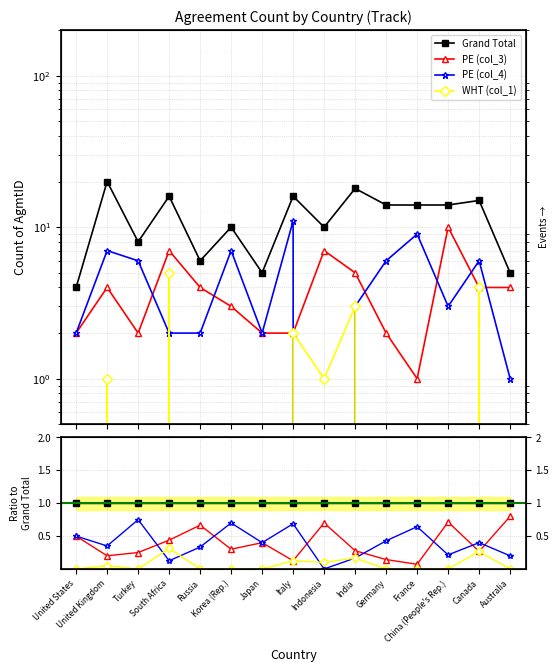

At how many categories does at least one series exceed 0?

15